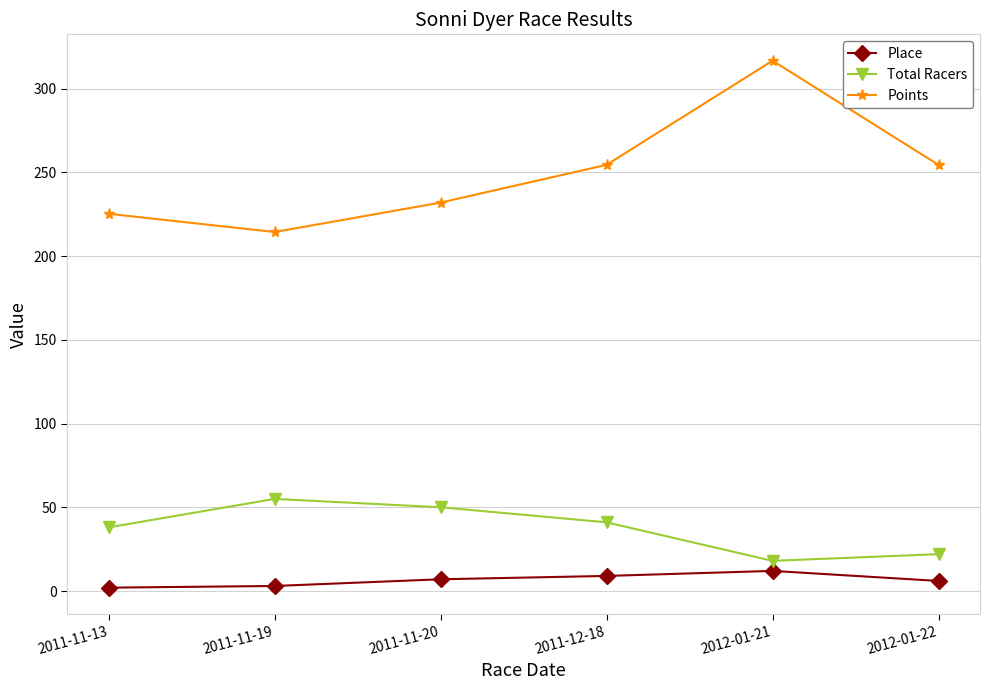

True or false: Total Racers and Points cross at least once.

False